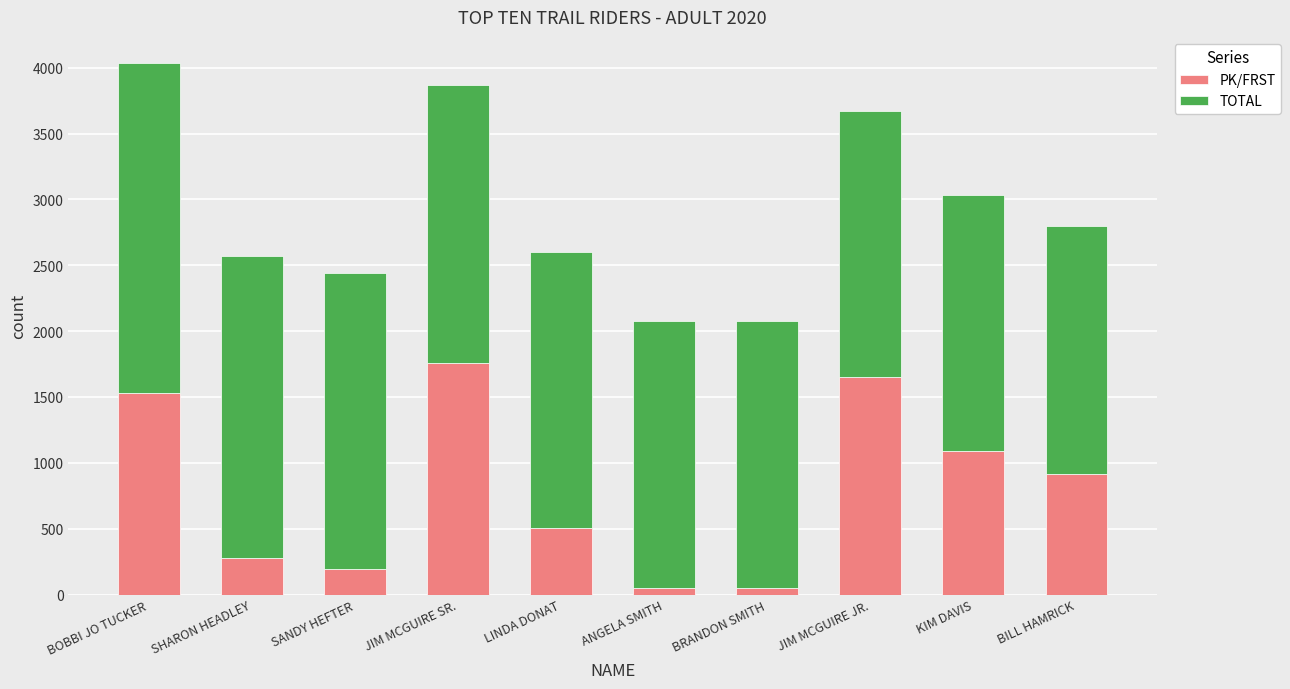

What is the value of the PK/FRST bar at the 9th from the left?

1089